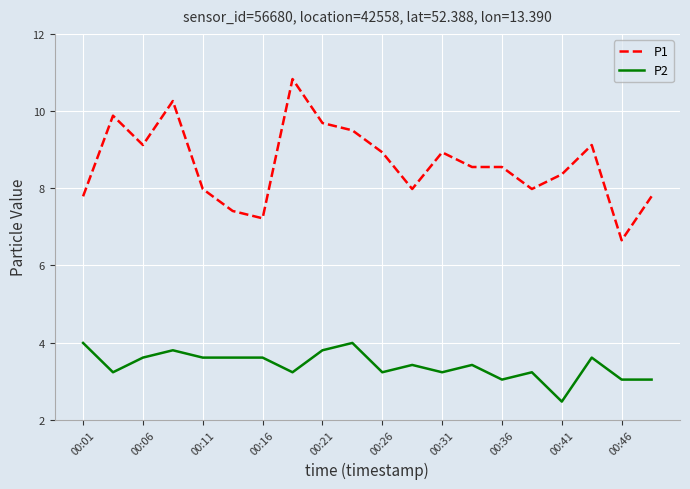

True or false: P1 and P2 intersect in this chart.

False